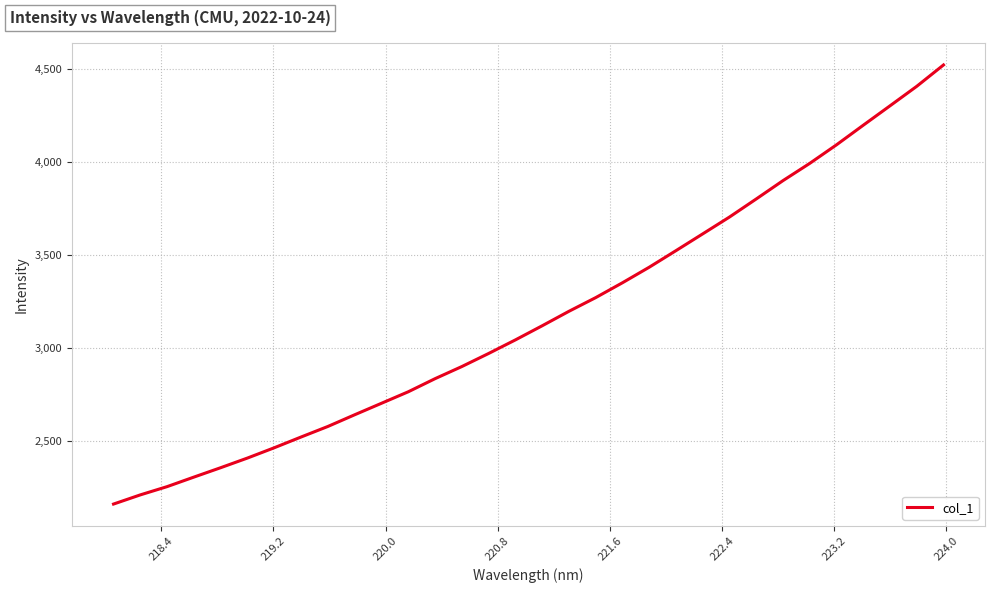

What is the minimum value shown in the chart?

2162.6